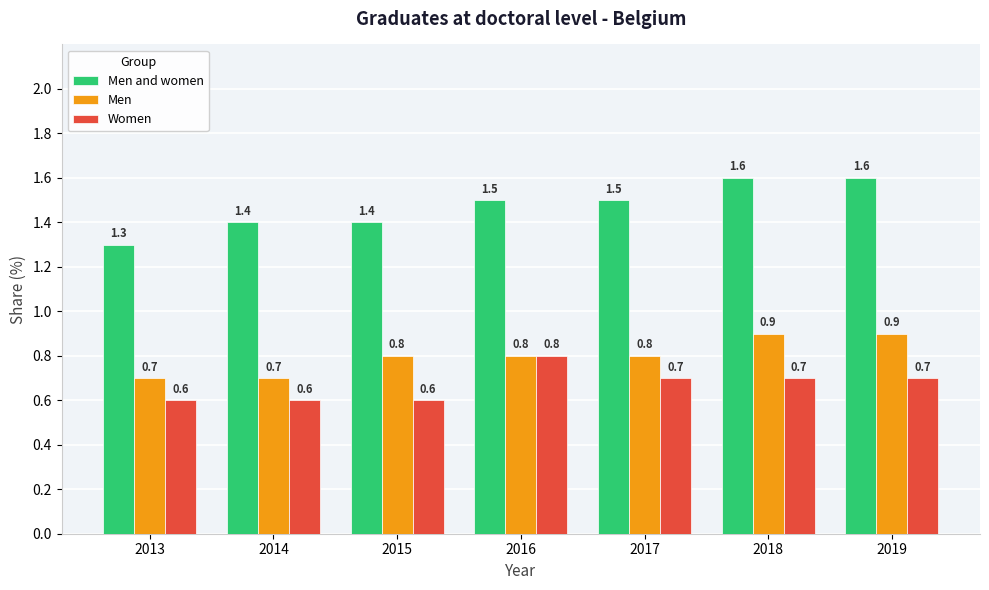

What is the approximate value of Men at 2019?

0.9